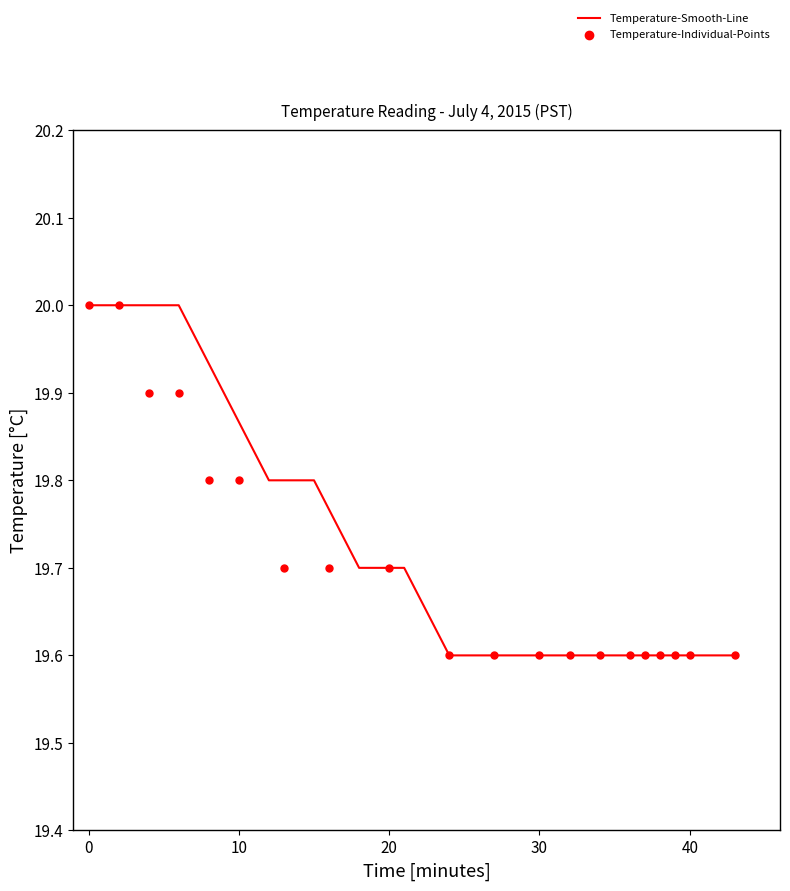

Which series has the widest spread of Y values?

Temperature-Smooth-Line